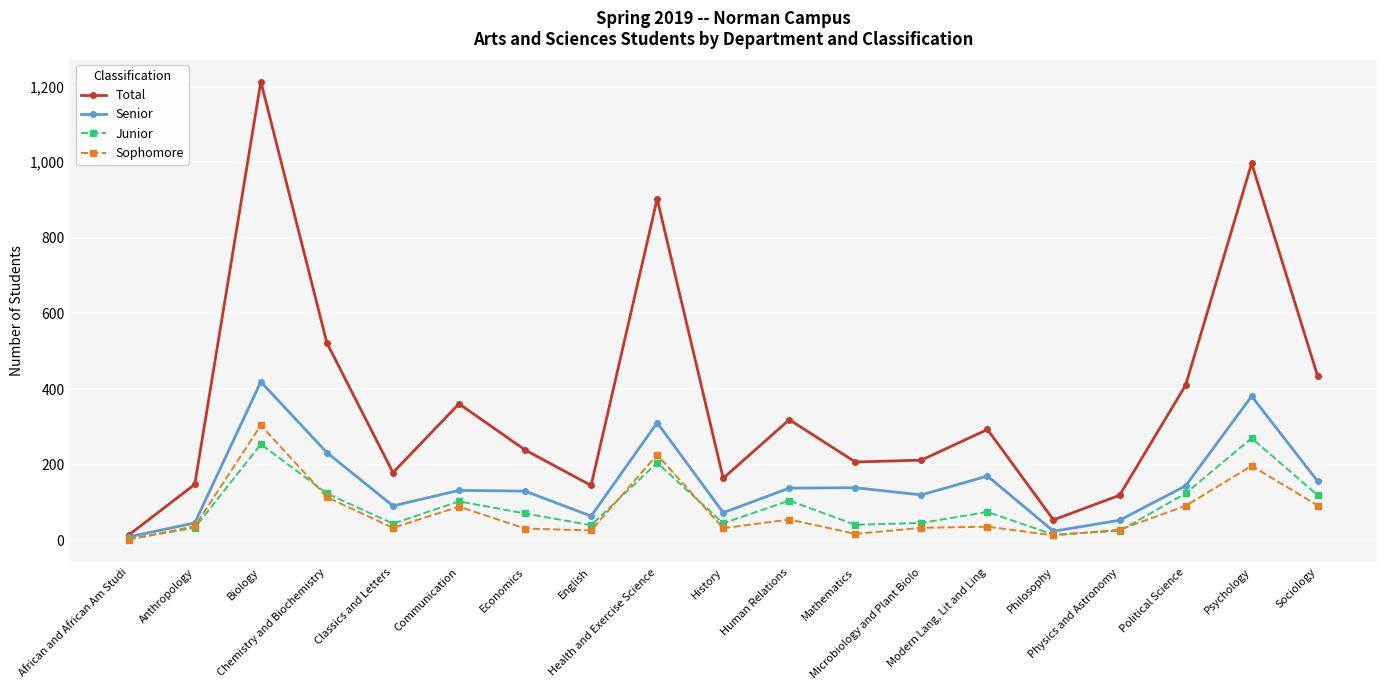

What is the difference between the highest and lowest values at Modern Lang, Lit and Ling?

257